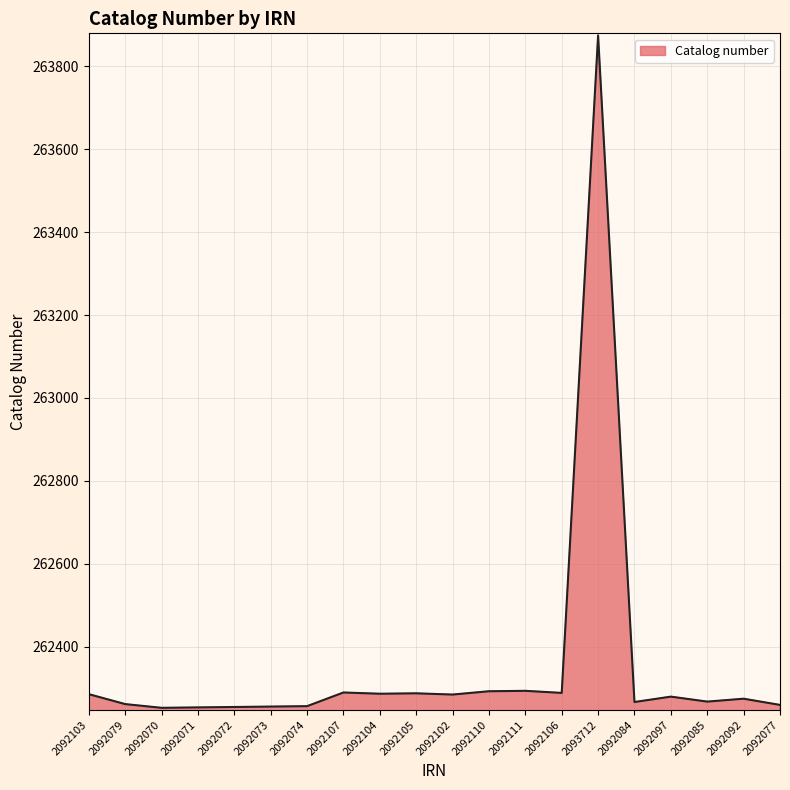

True or false: there are more than 2 points higher than both neighbors.

True